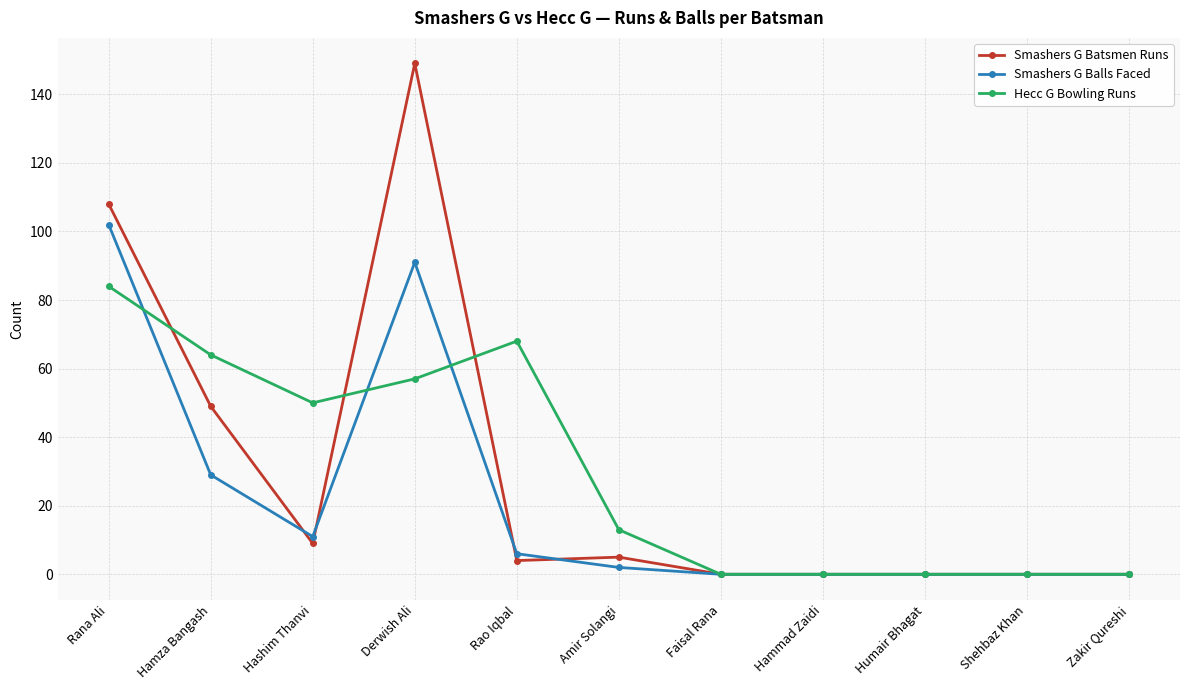

What is the sum of the Smashers G Batsmen Runs values at Hamza Bangash and Derwish Ali?

198